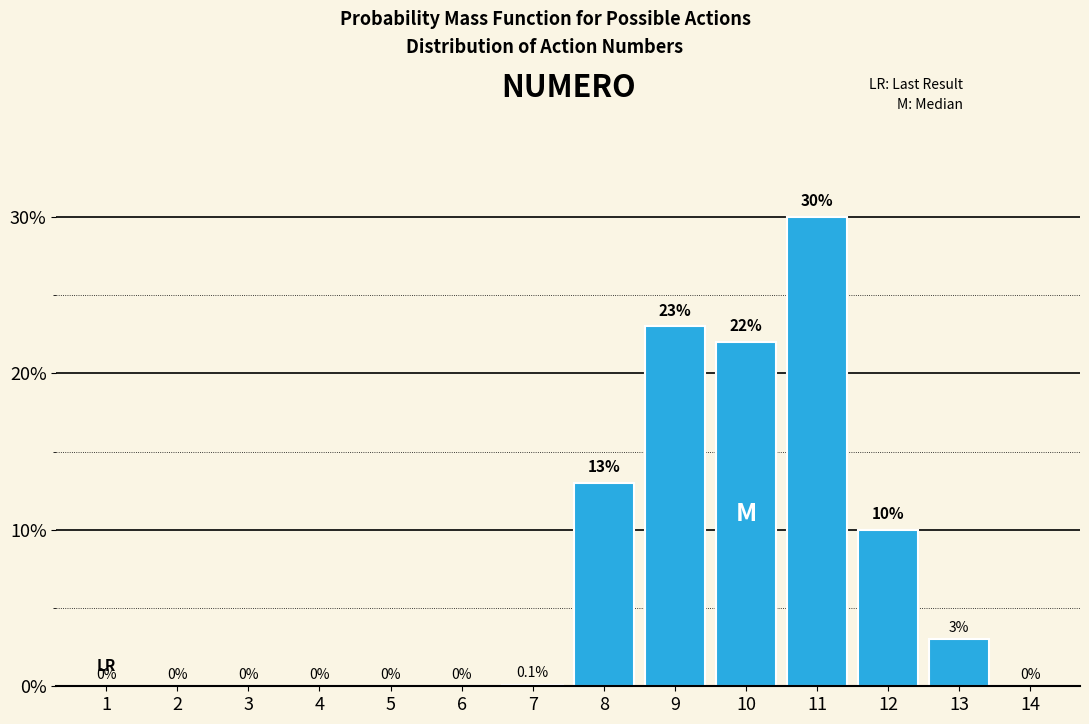

Reading left to right, what are all the values shown in this chart?

1=0.0	2=0.0	3=0.0	4=0.0	5=0.0	6=0.0	7=0.1	8=13.0	9=23.0	10=22.0	11=30.0	12=10.0	13=3.0	14=0.0